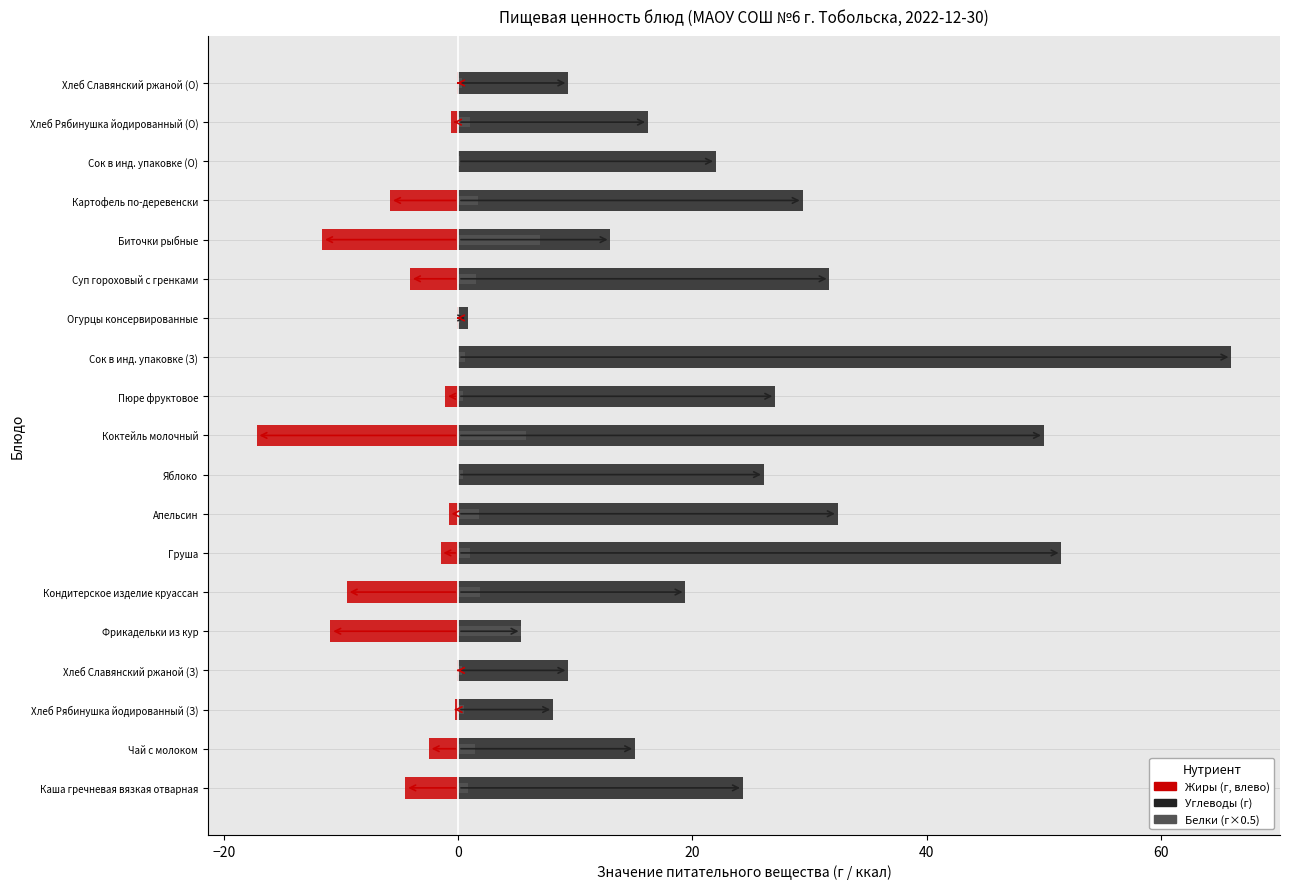

Rank the series at Сок в инд. упаковке (О) from highest to lowest value.

Углеводы, Белки (×0.5), Жиры